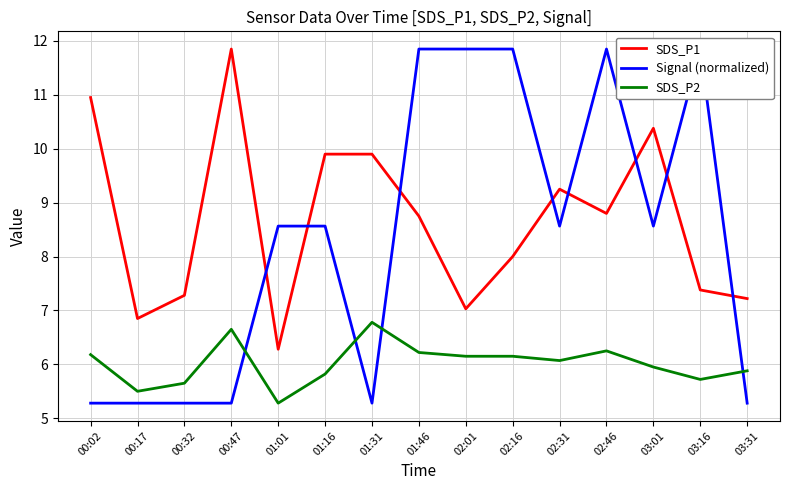

At how many categories does at least one series exceed 5?

15